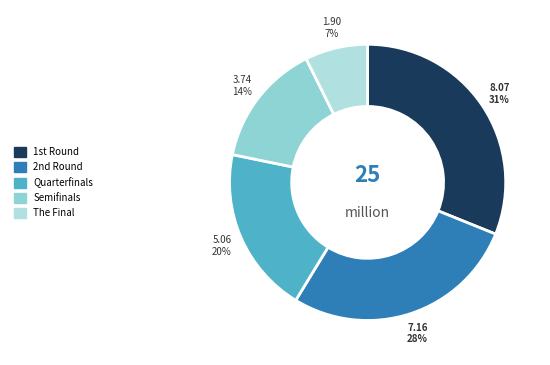

How many slices are in this pie chart?

5